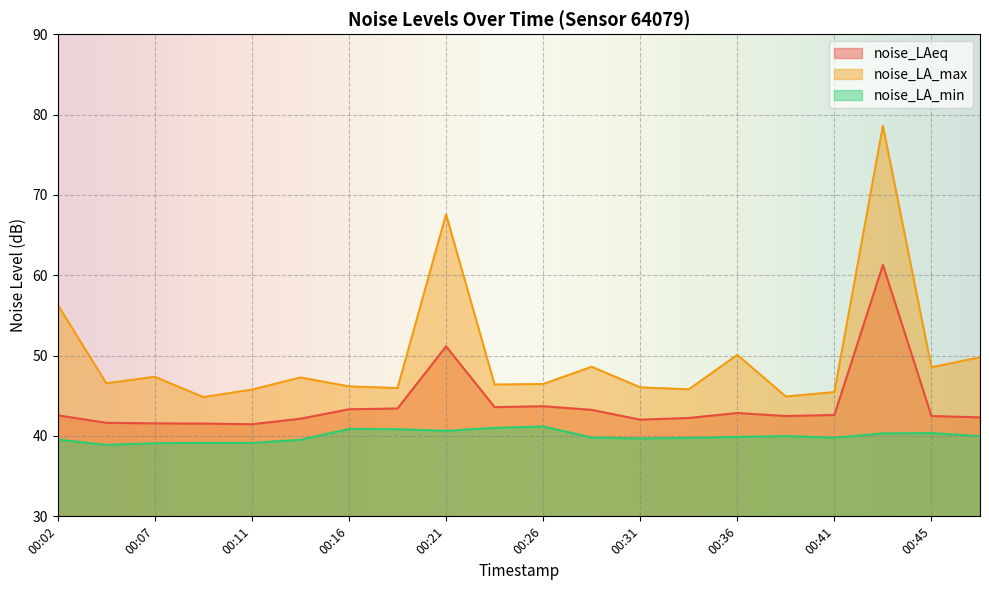

True or false: noise_LA_min and noise_LA_max cross at least once.

False